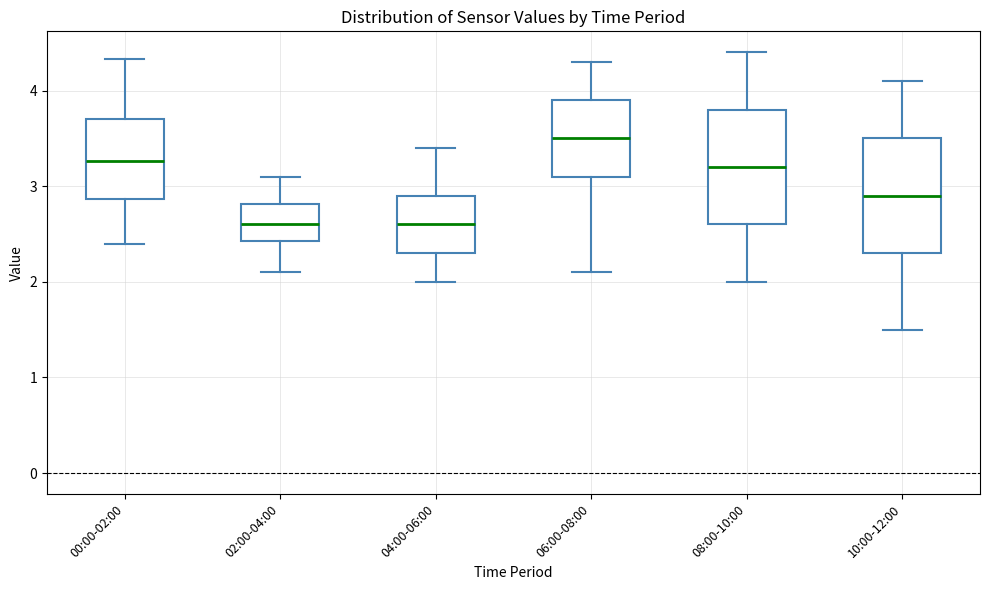

Reading left to right, transcribe this box plot: for each box, give where its median line is, the range the box spans, and where its two whiskers end, as read against the y-axis. The values are not printed on the chart, so give them approximately, as read against the axis.

00:00-02:00: median 3.3, box 2.9 to 3.7, whiskers 2.4 to 4.3
02:00-04:00: median 2.6, box 2.4 to 2.8, whiskers 2.1 to 3.1
04:00-06:00: median 2.6, box 2.3 to 2.9, whiskers 2.0 to 3.4
06:00-08:00: median 3.5, box 3.1 to 3.9, whiskers 2.1 to 4.3
08:00-10:00: median 3.2, box 2.6 to 3.8, whiskers 2.0 to 4.4
10:00-12:00: median 2.9, box 2.3 to 3.5, whiskers 1.5 to 4.1